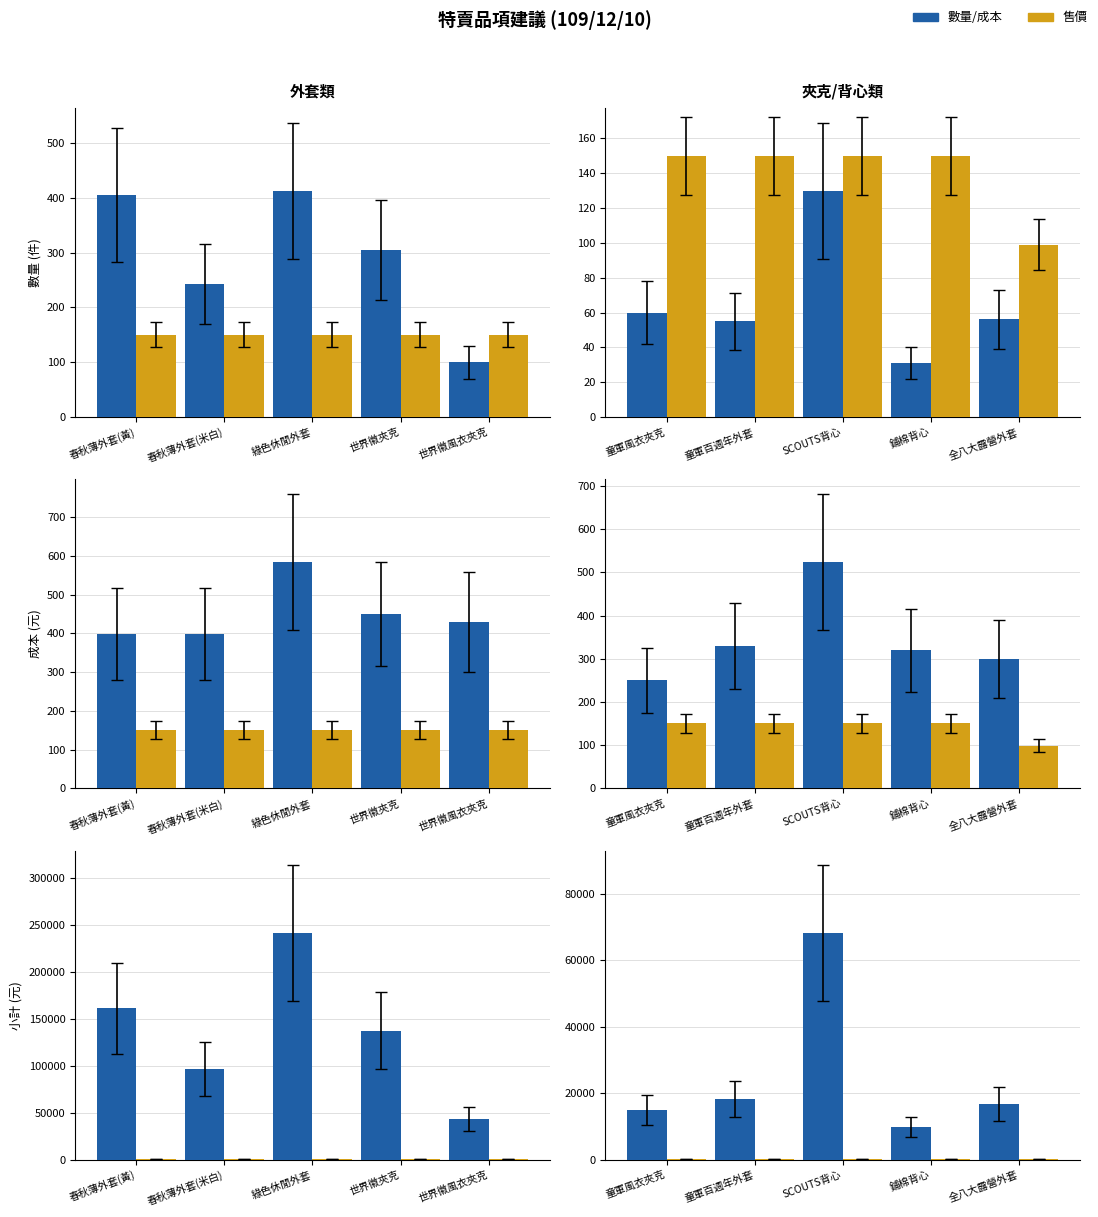

How many values in the 數量/成本 series exceed 16800?

2